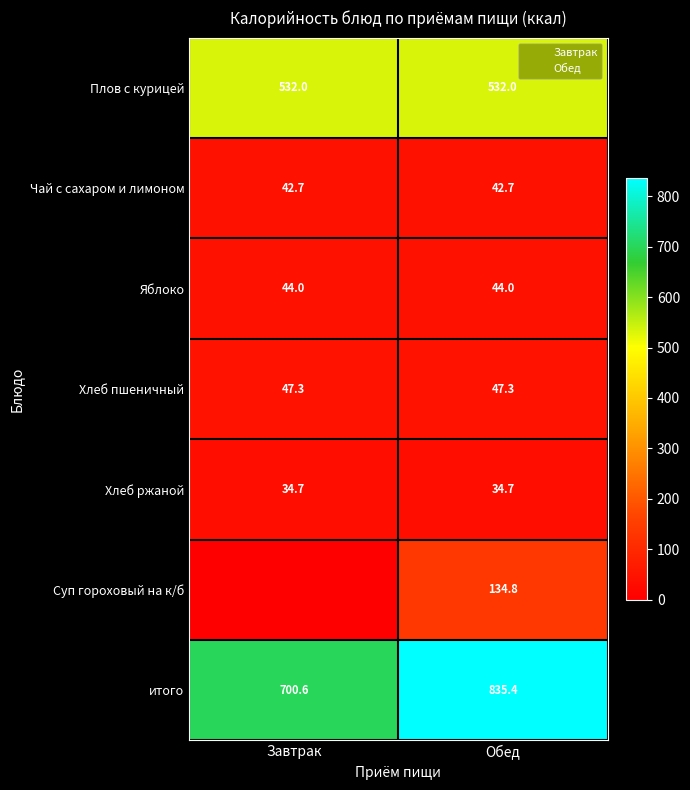

What is the sum of all Чай с сахаром и лимоном values?

85.4